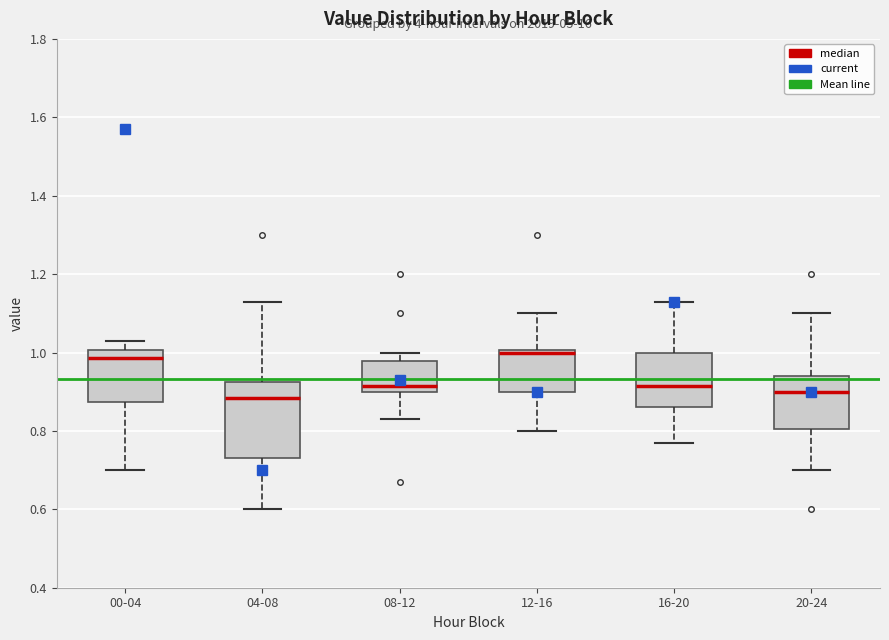

Where does the upper whisker of the box for 08-12 end on the y-axis? The values are not printed on the chart, so give them approximately, as read against the axis.

1.00